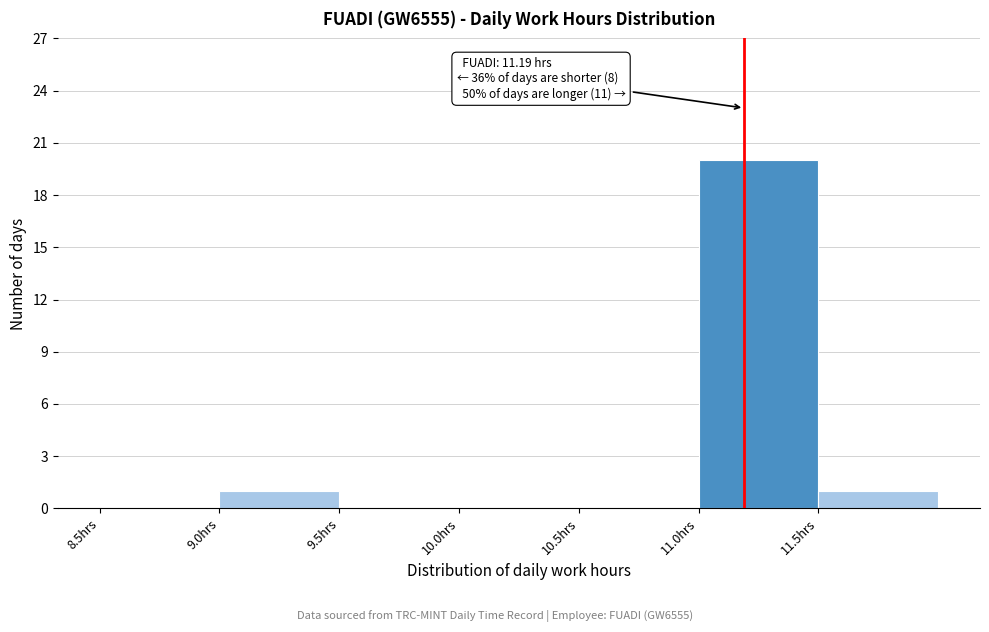

Which range on the x-axis has the tallest bar?

11.0 to 11.5